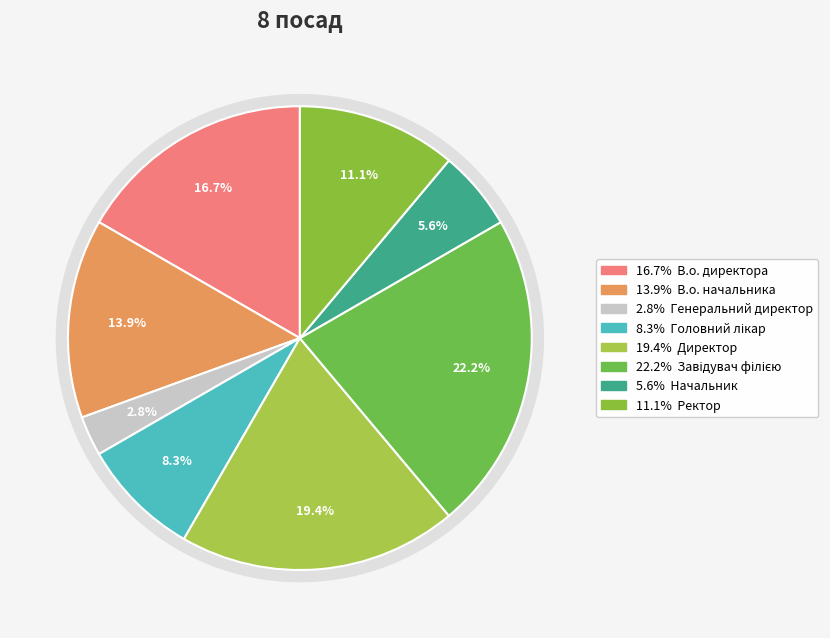

True or false: Ректор accounts for 3% of the total.

False